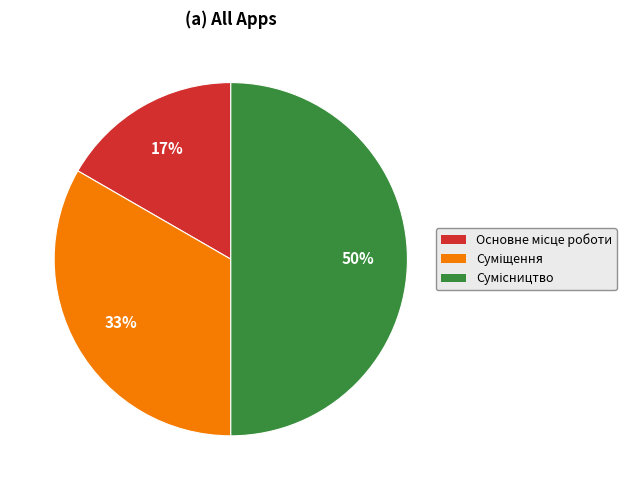

Count the number of slices in the pie.

3